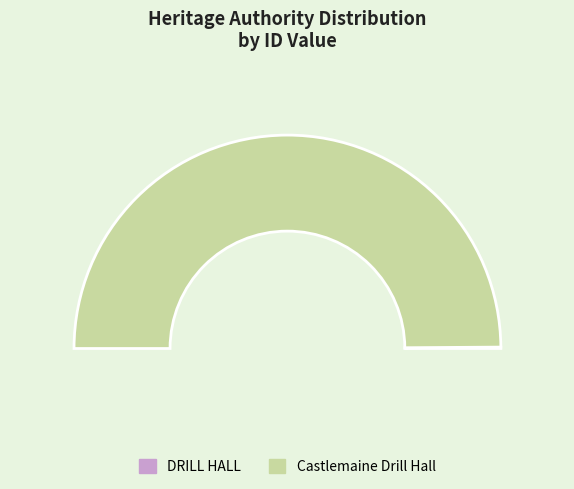

What is the ratio of the value at Castlemaine Drill Hall to the value at DRILL HALL?

476.3